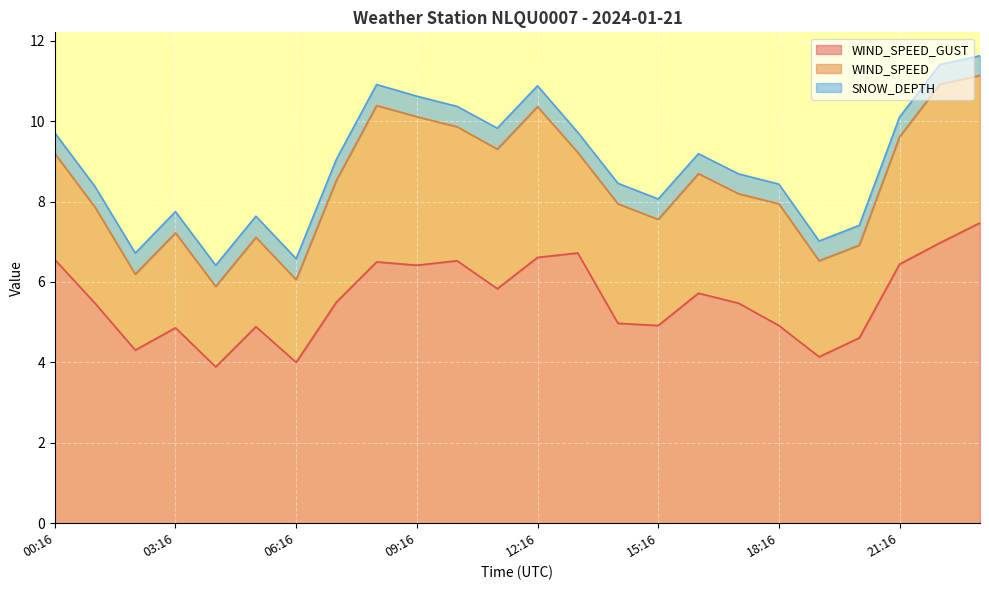

True or false: SNOW_DEPTH and WIND_SPEED cross at least once.

False